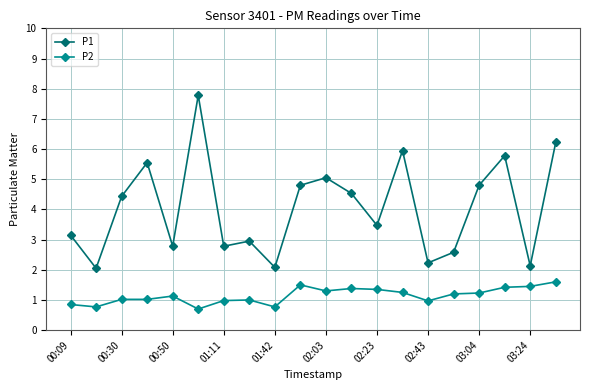

Rank the series by their maximum value, from highest to lowest.

P1, P2